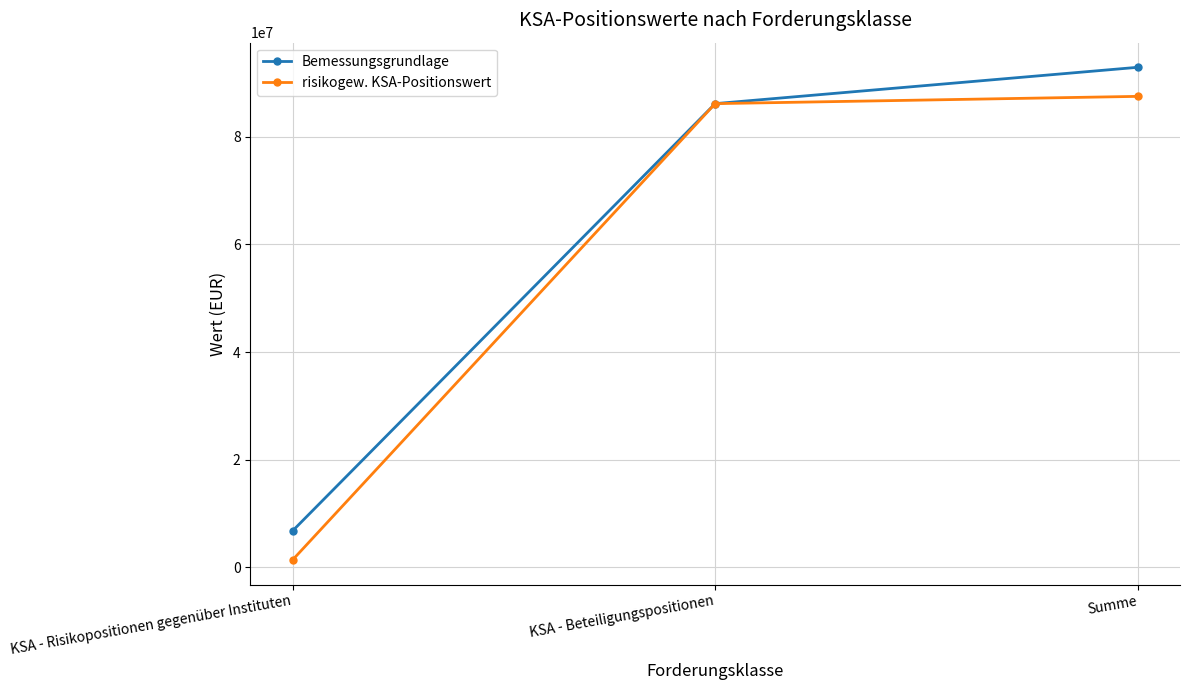

What is the sum of the Bemessungsgrundlage values at Summe and KSA - Beteiligungspositionen?

179134816.2